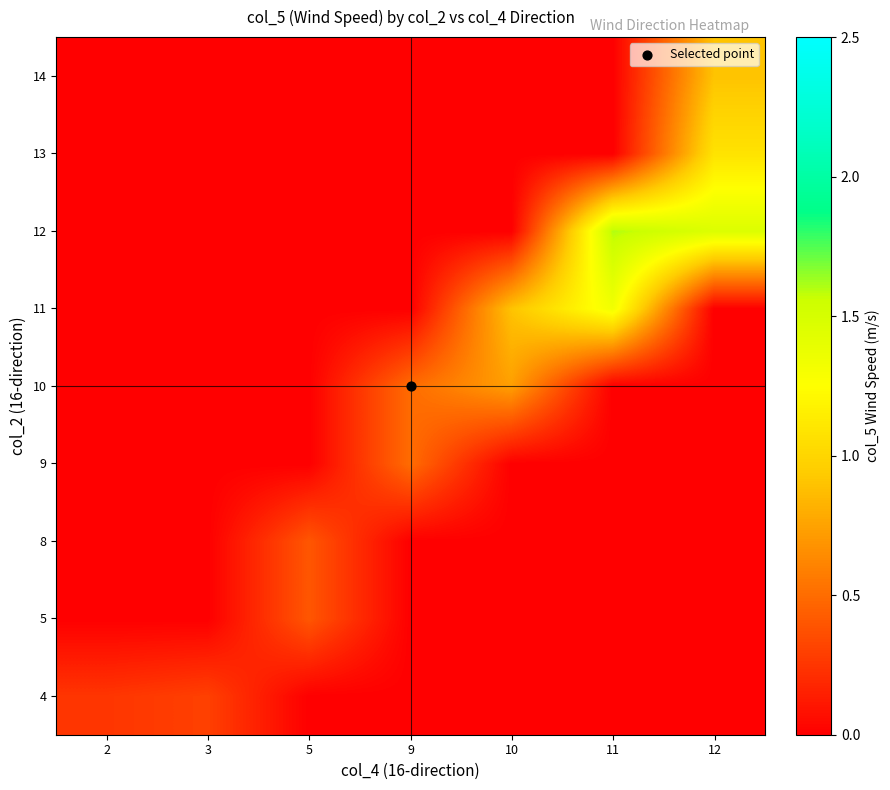

What is the total value across all series at 2?

0.2